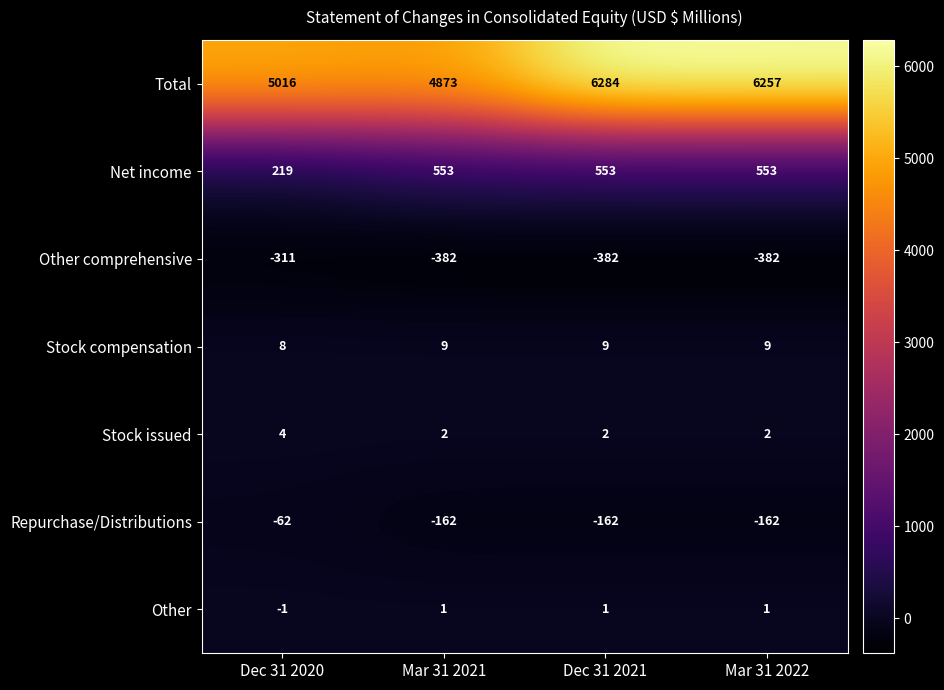

What is the difference between the highest and lowest values at Dec 31 2021?

6666